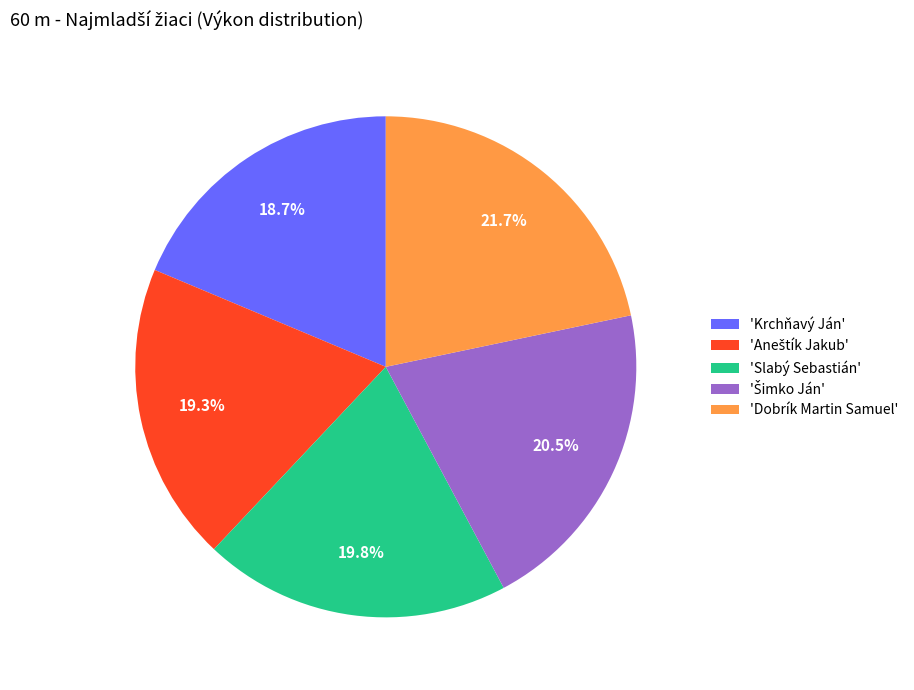

Which has a higher value, 'Dobrík Martin Samuel' or 'Slabý Sebastián'?

'Dobrík Martin Samuel'